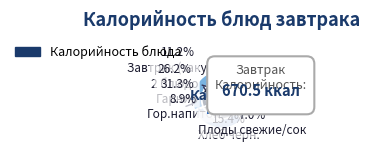

Rank the categories by value from highest to lowest.

Гарнир, 2 блюдо, Хлеб черн., Завтрак (закуска), Гор.напиток, Плоды свежие/сок